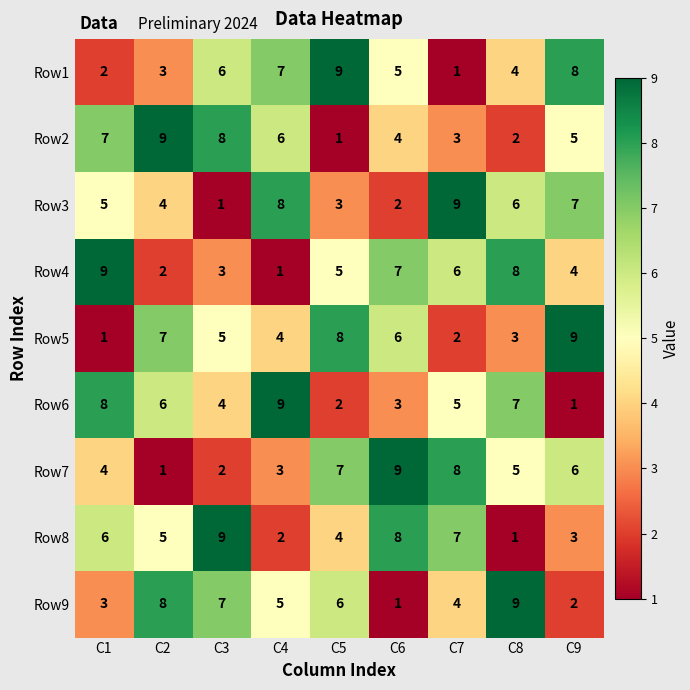

What is the maximum value shown in the chart?

9